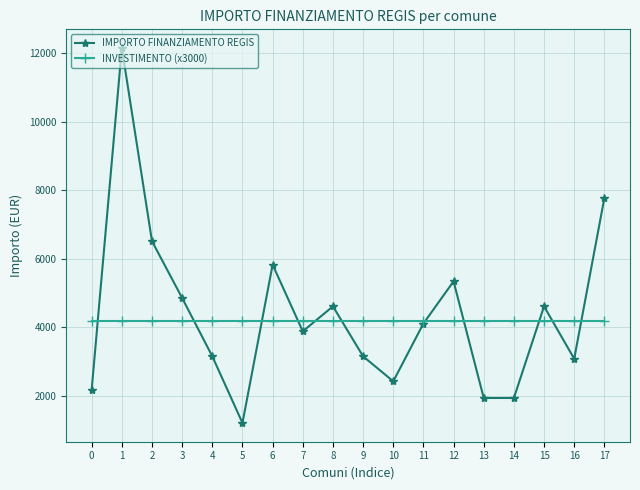

Reading left to right, what are all the values shown in this chart?

IMPORTO FINANZIAMENTO REGIS: 0=2187	1=12150	2=6517	3=4860	4=3159	5=1215	6=5832	7=3888	8=4617	9=3159	10=2430	11=4116	12=5346	13=1944	14=1944	15=4617	16=3087	17=7776
INVESTIMENTO (x3000): 0=4200	1=4200	2=4200	3=4200	4=4200	5=4200	6=4200	7=4200	8=4200	9=4200	10=4200	11=4200	12=4200	13=4200	14=4200	15=4200	16=4200	17=4200